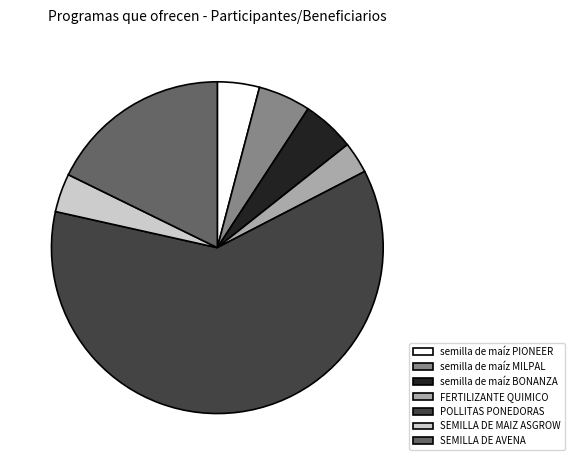

Count the number of slices in the pie.

7